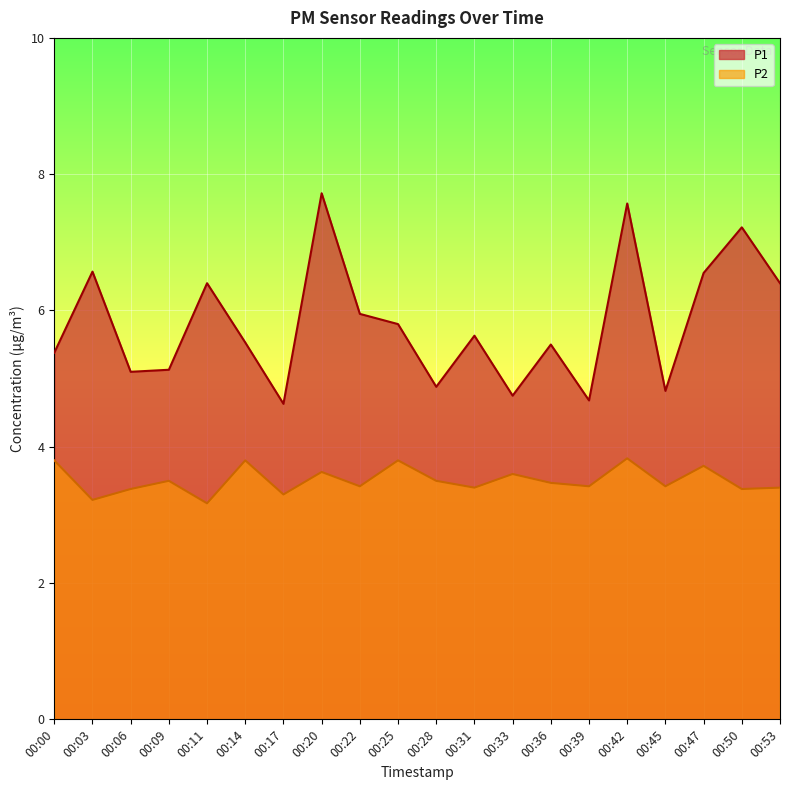

What is the smallest value displayed?

3.2